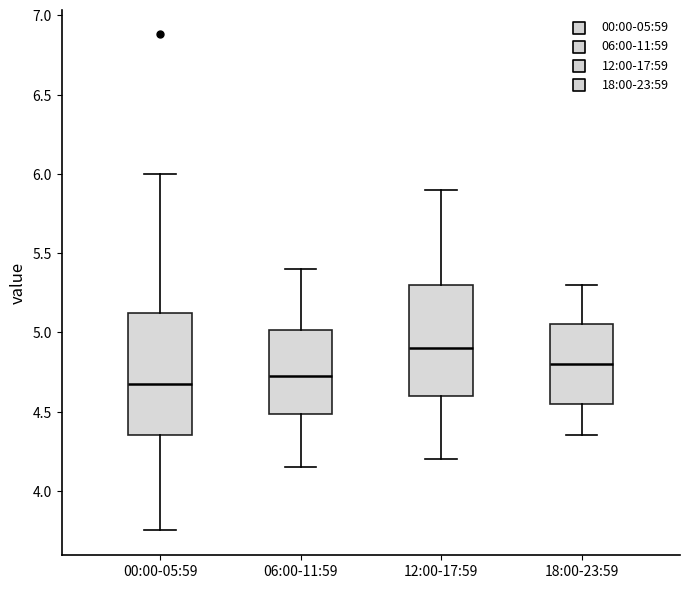

Where does the lower whisker of the box for 06:00-11:59 end on the y-axis? The values are not printed on the chart, so give them approximately, as read against the axis.

4.15